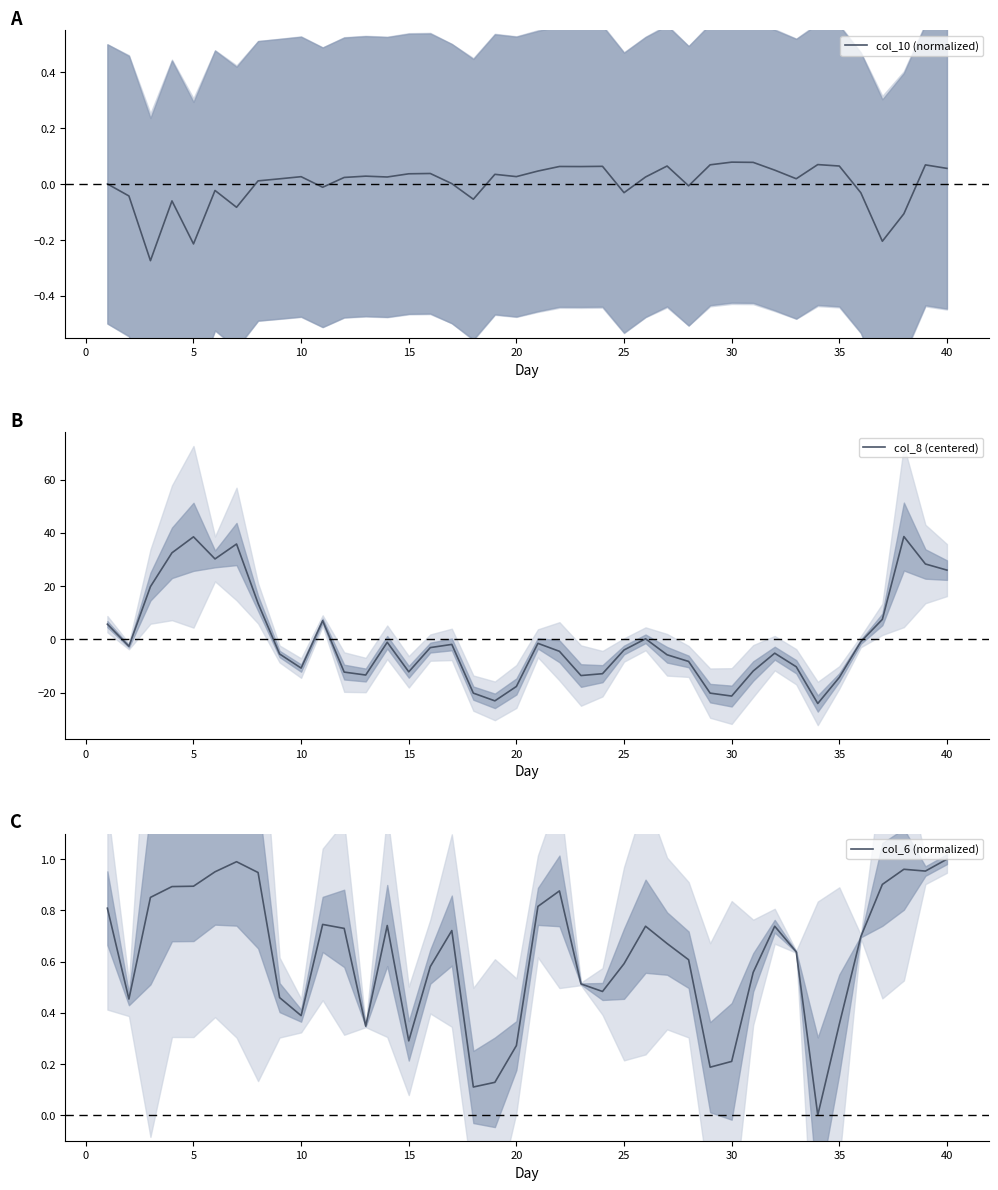

Which series changed the most between 20 and 25?

col_8 (centered)